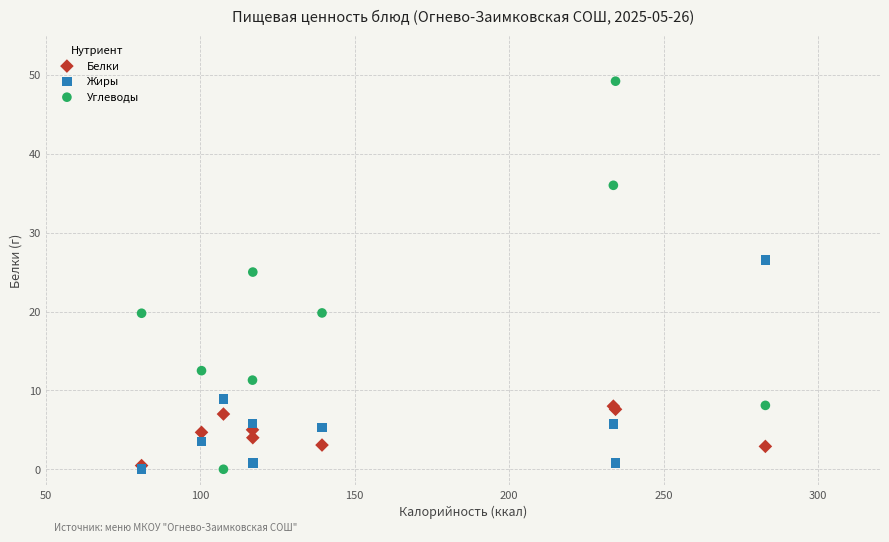

Which series contains the highest Y value?

Углеводы